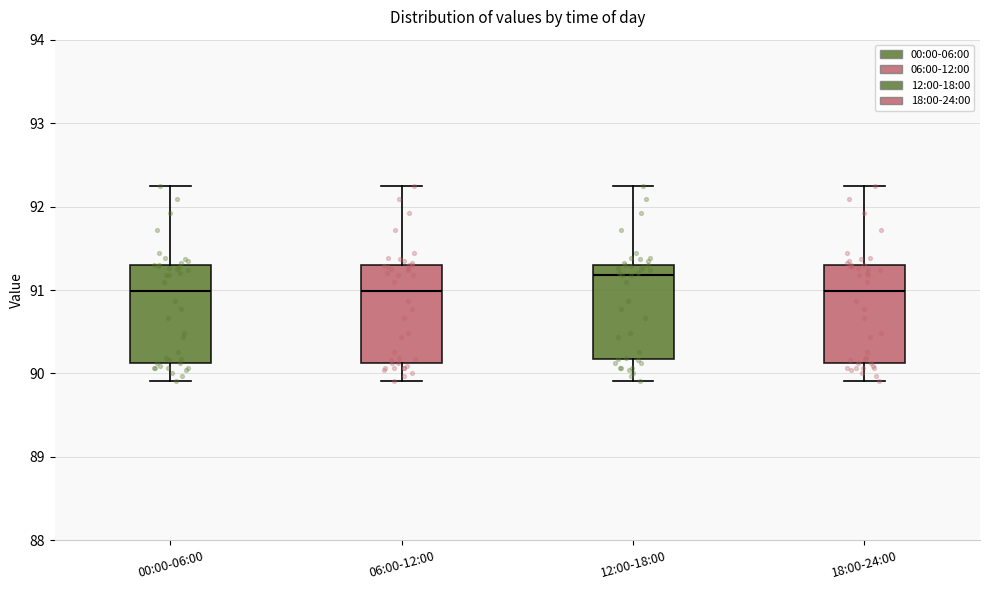

Reading left to right, read every box against the y-axis: the position of its median line, the range the box covers, and the ends of its whiskers. The values are not printed on the chart, so give them approximately, as read against the axis.

00:00-06:00: median 91.0, box 90.1 to 91.3, whiskers 89.9 to 92.3
06:00-12:00: median 91.0, box 90.1 to 91.3, whiskers 89.9 to 92.3
12:00-18:00: median 91.2, box 90.2 to 91.3, whiskers 89.9 to 92.3
18:00-24:00: median 91.0, box 90.1 to 91.3, whiskers 89.9 to 92.3